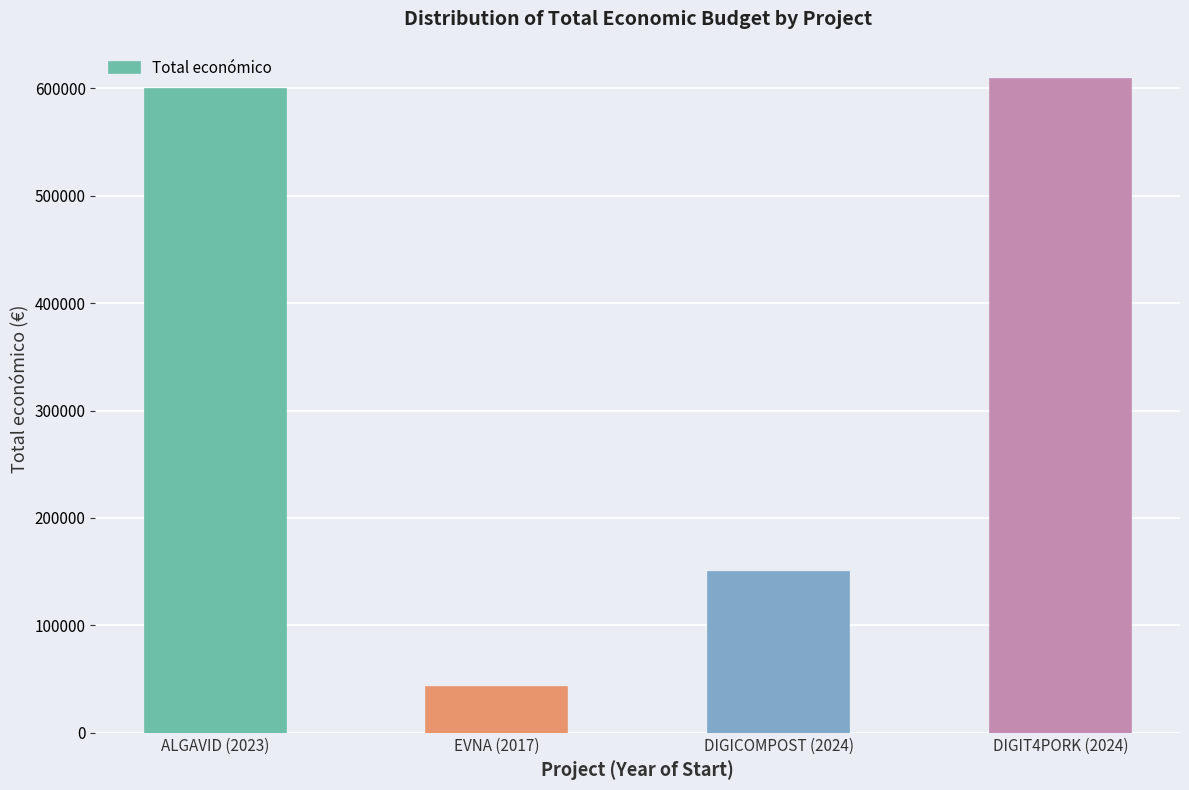

What is the difference between the values at ALGAVID (2023) and EVNA (2017)?

557811